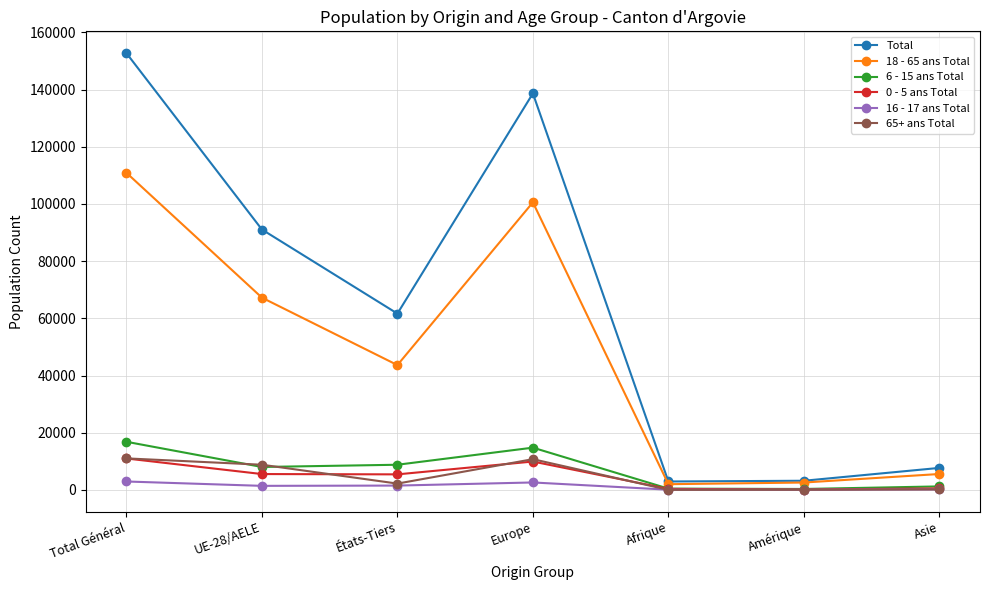

Does the chart display data point markers on the line(s)?

Yes